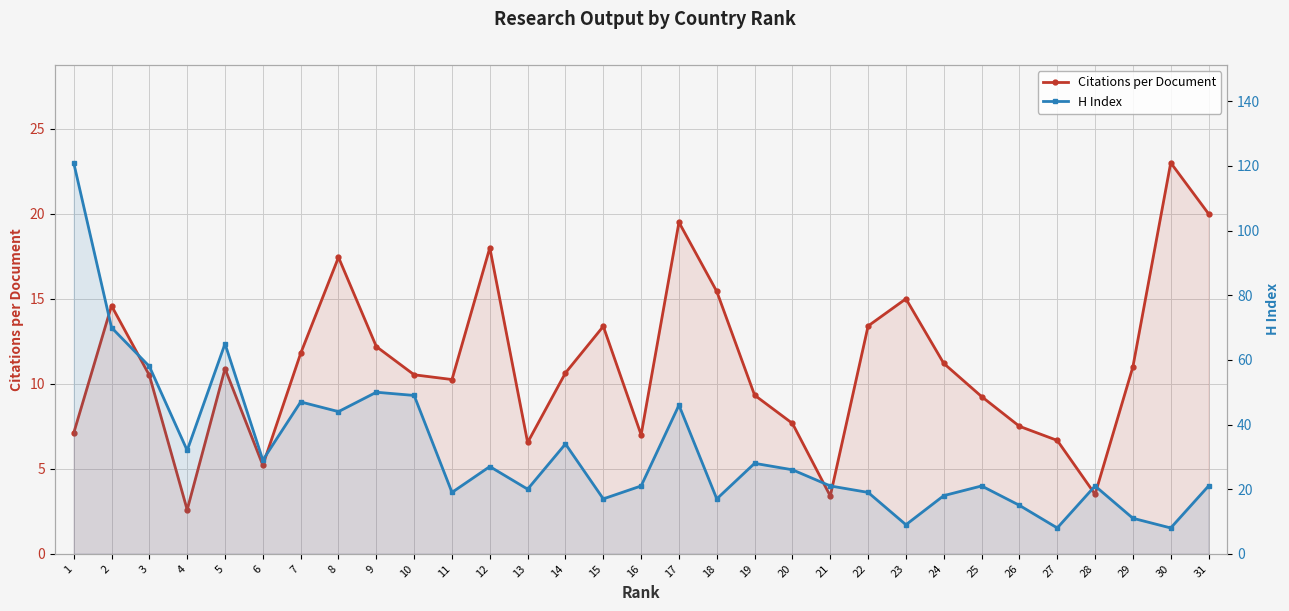

At which label is H Index closest to 64?

5